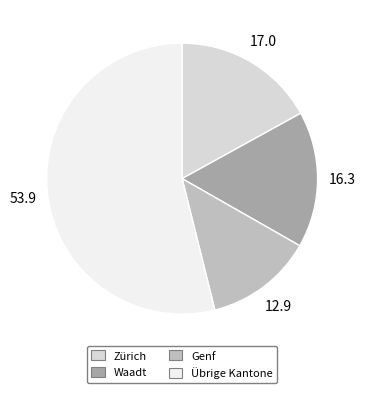

Does any single category account for the majority?

Yes